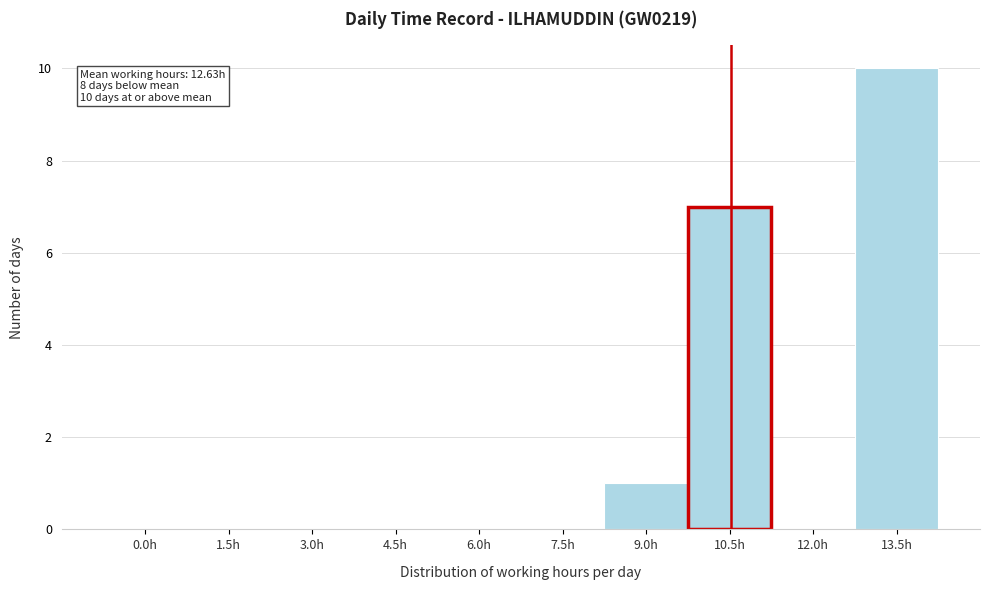

Reading right to left, extract all data points from this chart.

13.5h=10	12.0h=0	10.5h=7	9.0h=1	7.5h=0	6.0h=0	4.5h=0	3.0h=0	1.5h=0	0.0h=0